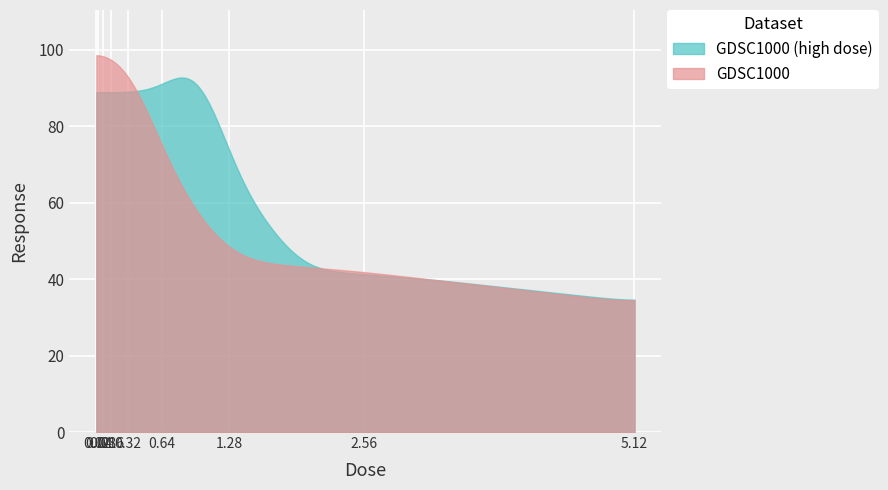

What is the ratio of the value at 0.32 to the value at 0.16?

1.0